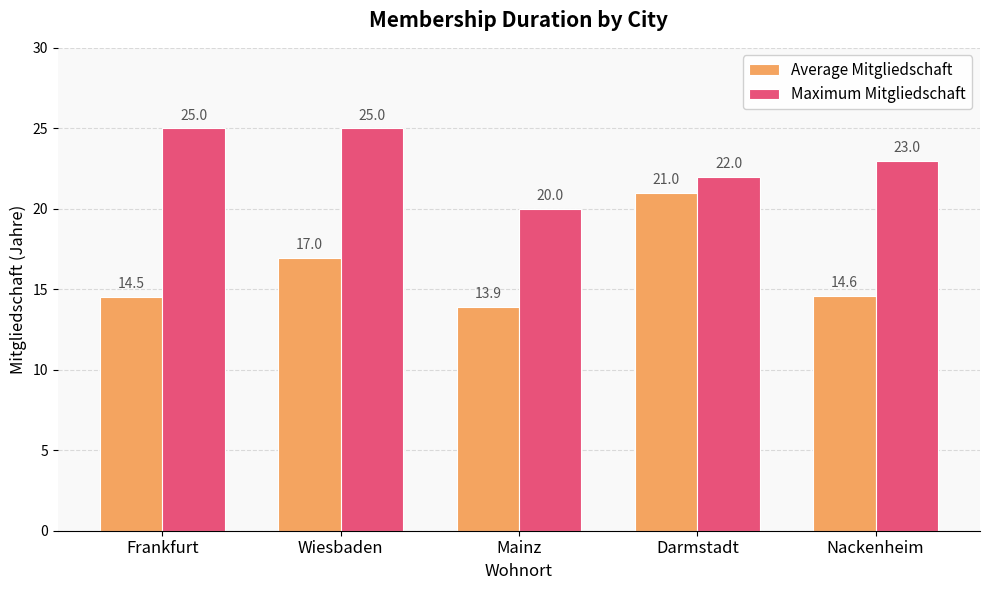

Reading left to right, what are all the values shown in this chart?

Average Mitgliedschaft: 14.5	17.0	13.9	21.0	14.6
Maximum Mitgliedschaft: 25.0	25.0	20.0	22.0	23.0